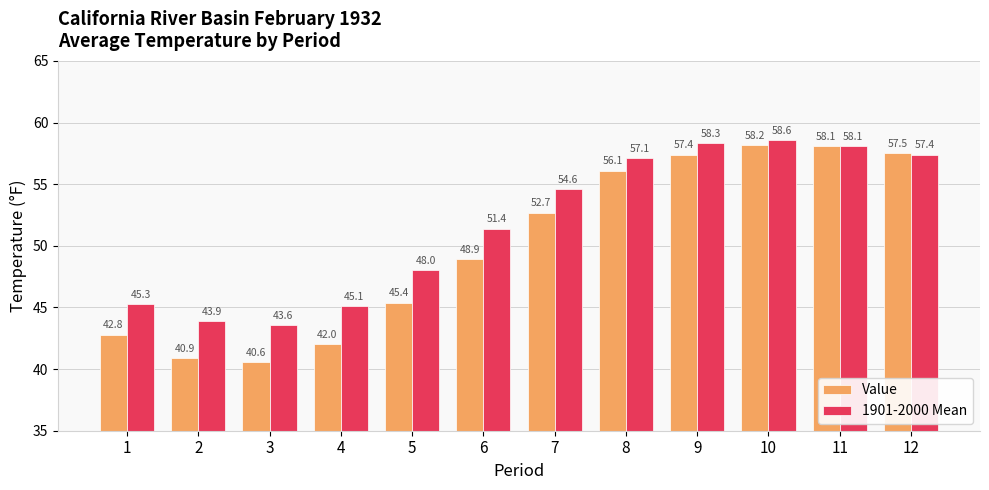

How many bars are there in total?

24